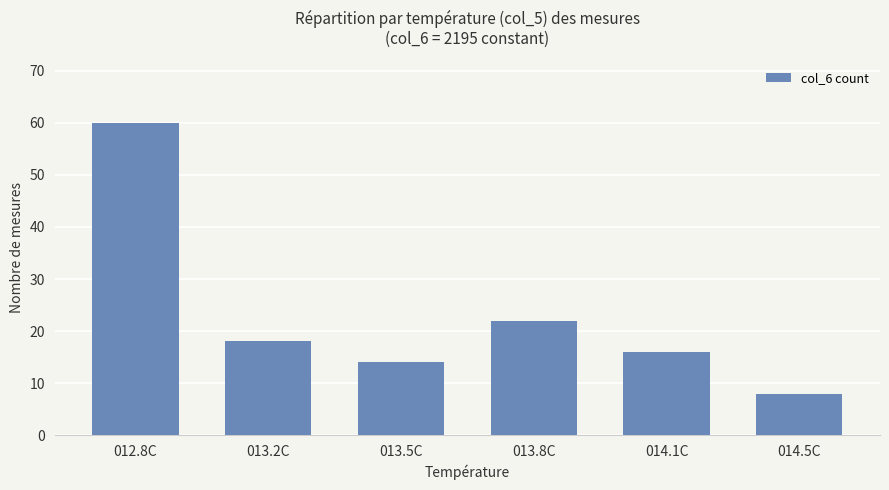

What is the sum of all values?

138